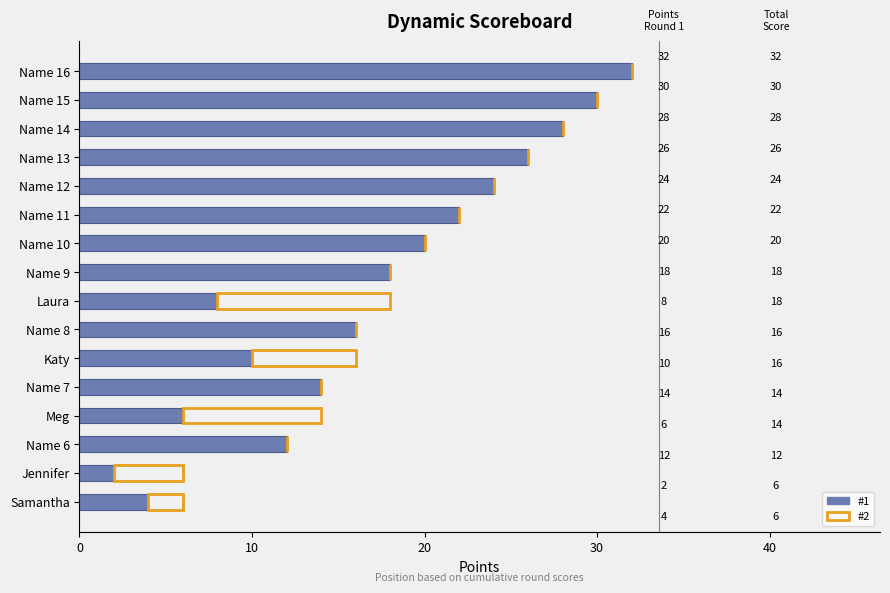

Which category has the highest value in the #1 series?

Name 16